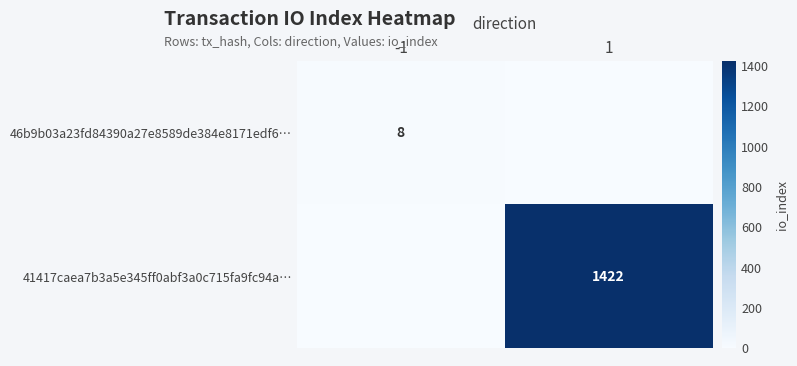

Is the value of 46b9b03a23fd84390a27e8589de384e8171edf6… at -1 greater than the value of 41417caea7b3a5e345ff0abf3a0c715fa9fc94a… at 1?

No